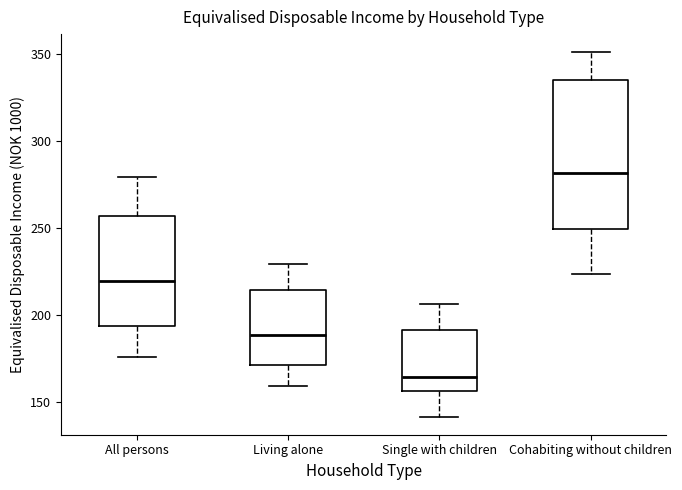

Where does the upper whisker of the box for Single with children end on the y-axis? The values are not printed on the chart, so give them approximately, as read against the axis.

205